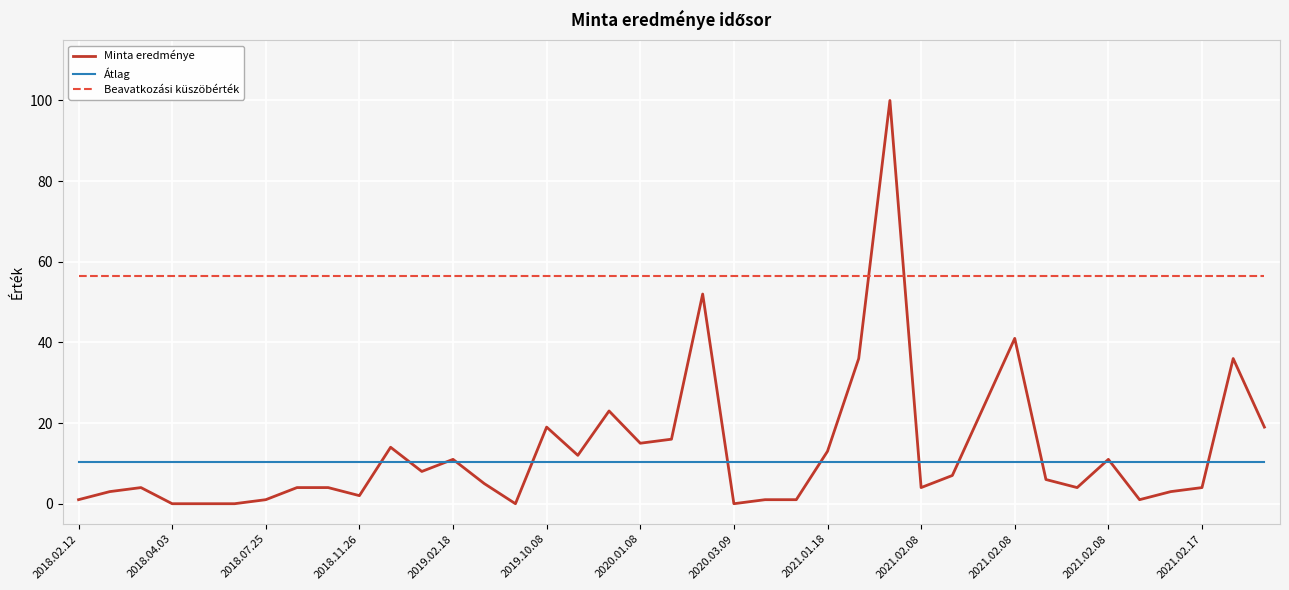

Reading right to left, list all the values displayed in this chart.

Minta eredménye: 19.0	36.0	4.0	3.0	1.0	11.0	4.0	6.0	41.0	24.0	7.0	4.0	100.0	36.0	13.0	1.0	1.0	0.0	52.0	16.0	15.0	23.0	12.0	19.0	0.0	5.0	11.0	8.0	14.0	2.0	4.0	4.0	1.0	0.0	0.0	0.0	4.0	3.0	1.0
Átlag: 10.3	10.3	10.3	10.3	10.3	10.3	10.3	10.3	10.3	10.3	10.3	10.3	10.3	10.3	10.3	10.3	10.3	10.3	10.3	10.3	10.3	10.3	10.3	10.3	10.3	10.3	10.3	10.3	10.3	10.3	10.3	10.3	10.3	10.3	10.3	10.3	10.3	10.3	10.3
Beavatkozási küszöbérték: 56.5	56.5	56.5	56.5	56.5	56.5	56.5	56.5	56.5	56.5	56.5	56.5	56.5	56.5	56.5	56.5	56.5	56.5	56.5	56.5	56.5	56.5	56.5	56.5	56.5	56.5	56.5	56.5	56.5	56.5	56.5	56.5	56.5	56.5	56.5	56.5	56.5	56.5	56.5